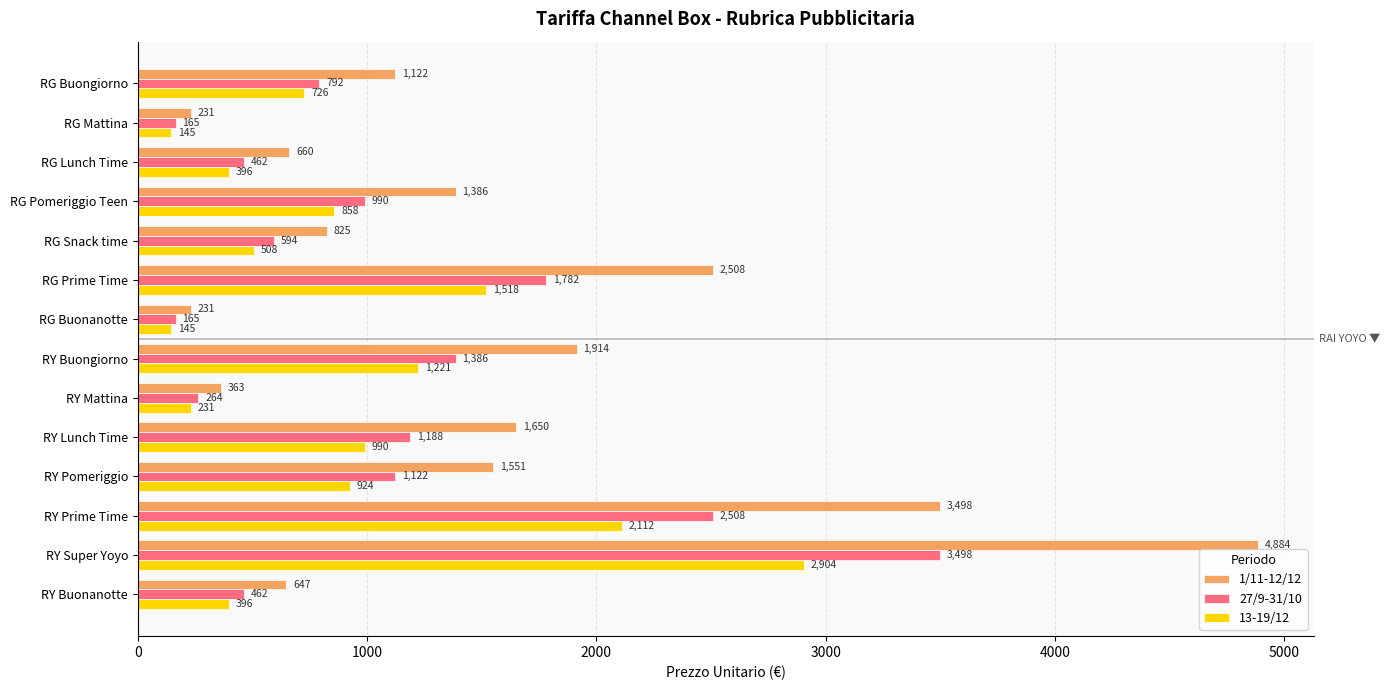

Rank the series by their maximum value, from lowest to highest.

13-19/12, 27/9-31/10, 1/11-12/12